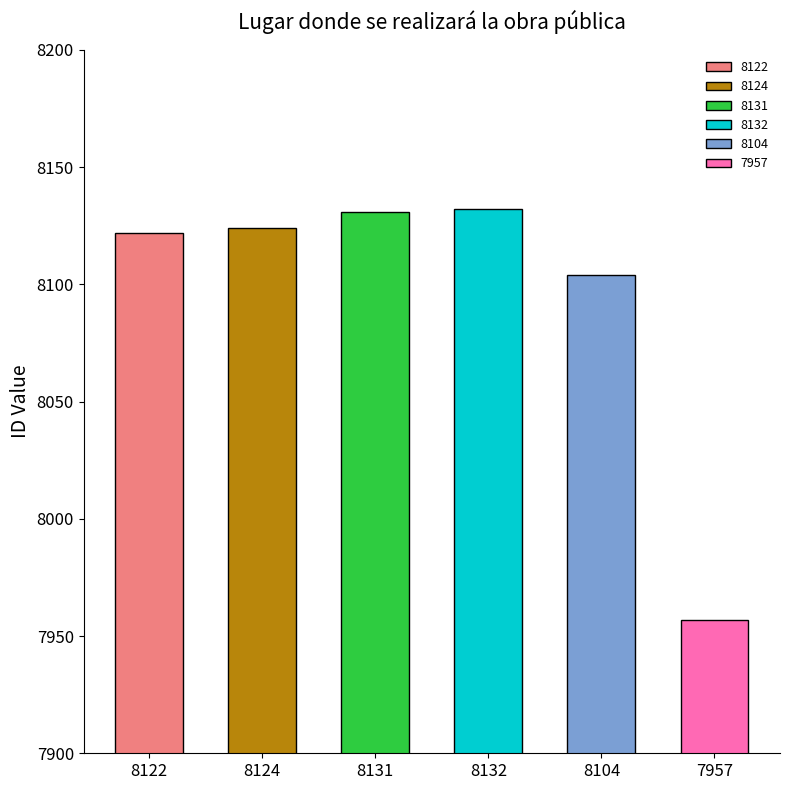

Where does the data first go above 8124?

8131